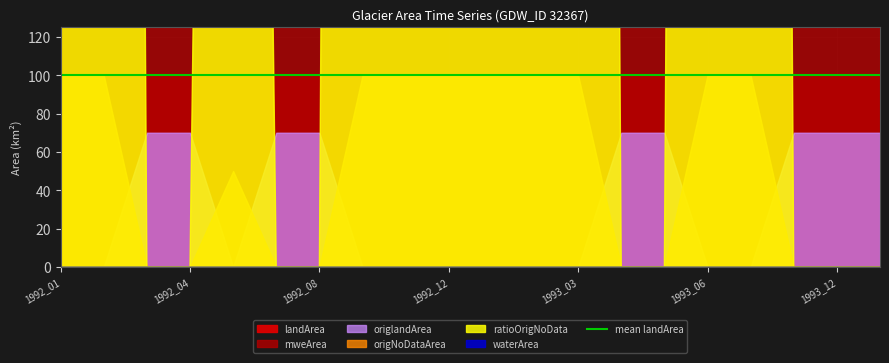

True or false: mweArea and origlandArea intersect in this chart.

False